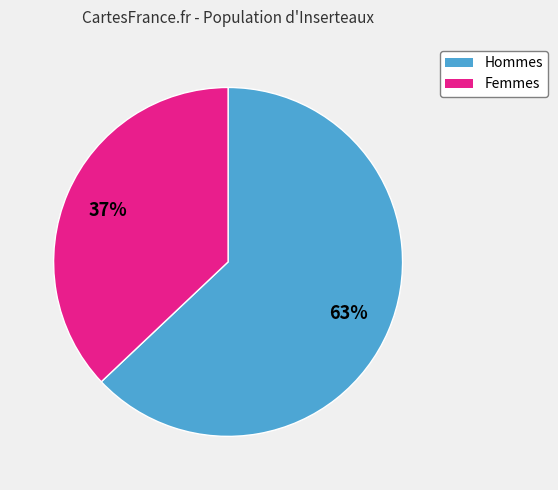

Is there a majority slice in this chart?

Yes